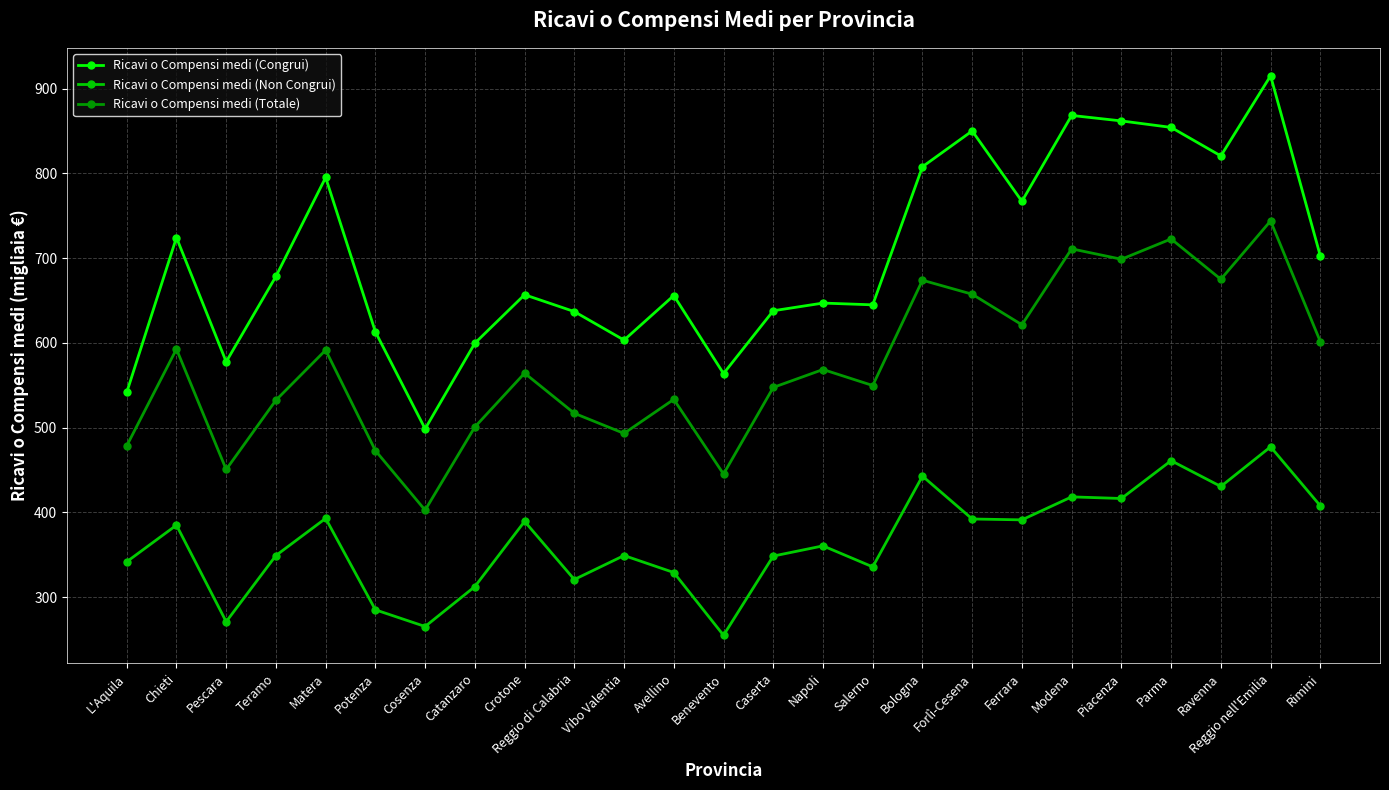

In Ricavi o Compensi medi (Totale), how many points are higher than both neighbors (excluding endpoints)?

9